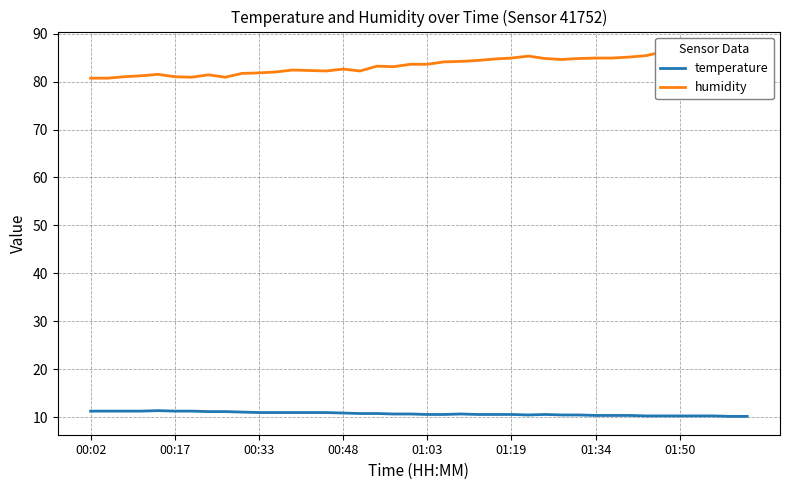

True or false: temperature and humidity intersect in this chart.

False